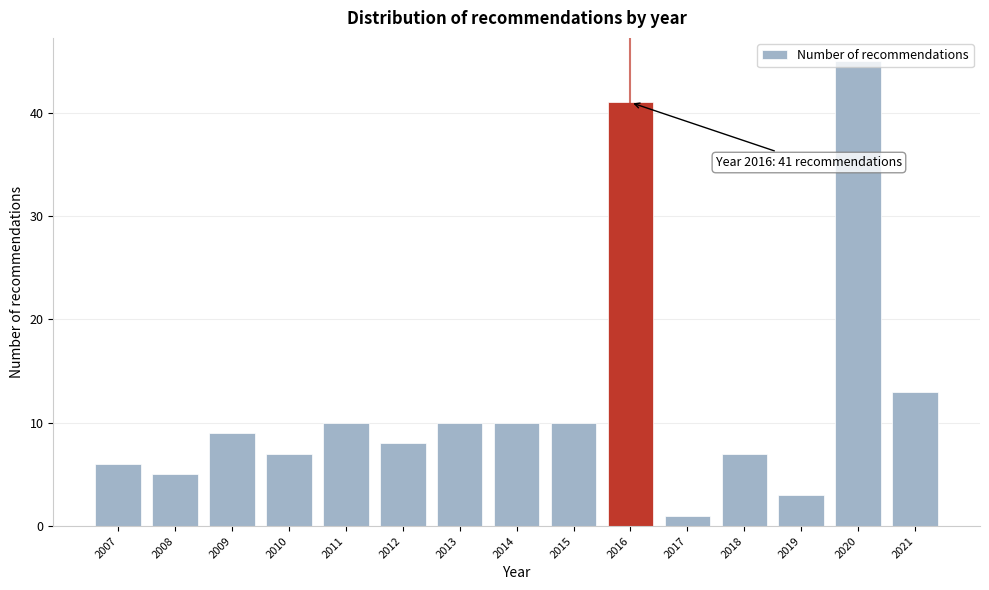

At which label is the value closest to 23?

2021